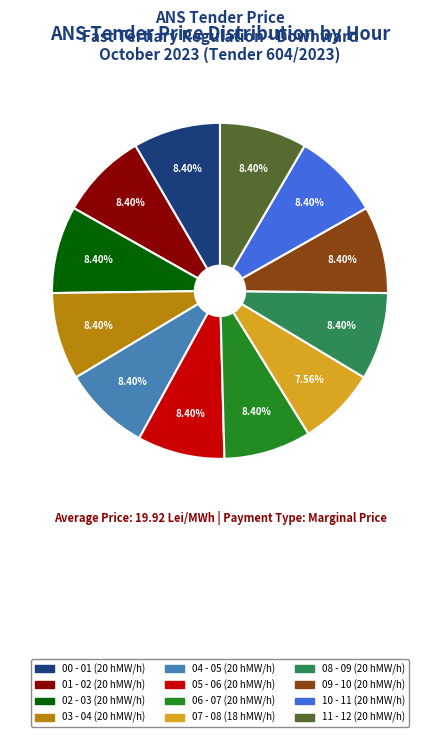

Combined, do 05 - 06 and 11 - 12 account for over 50%?

No